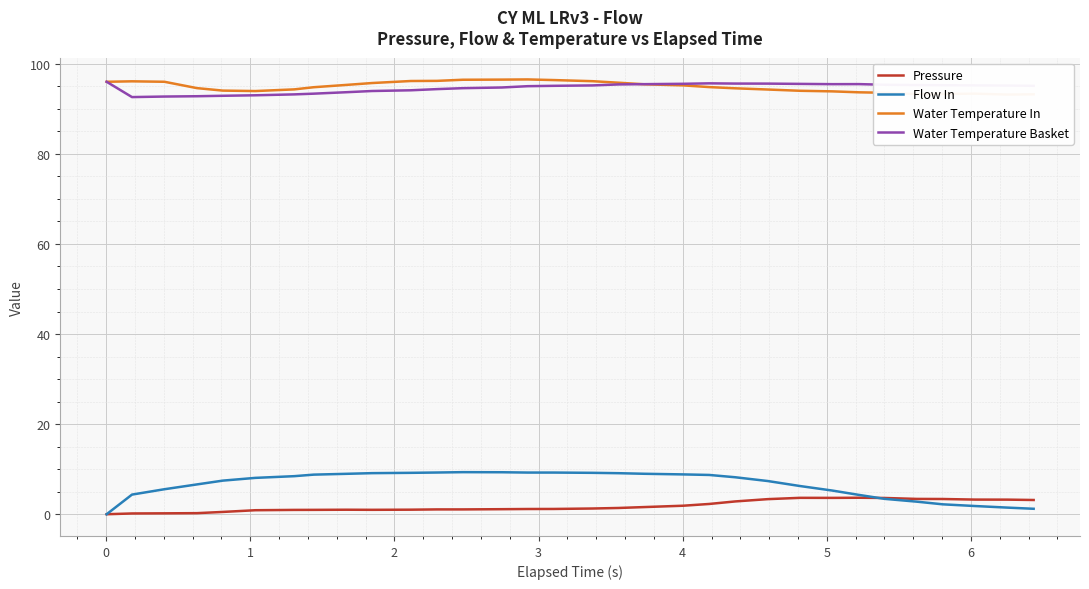

True or false: Pressure and Water Temperature Basket intersect in this chart.

False